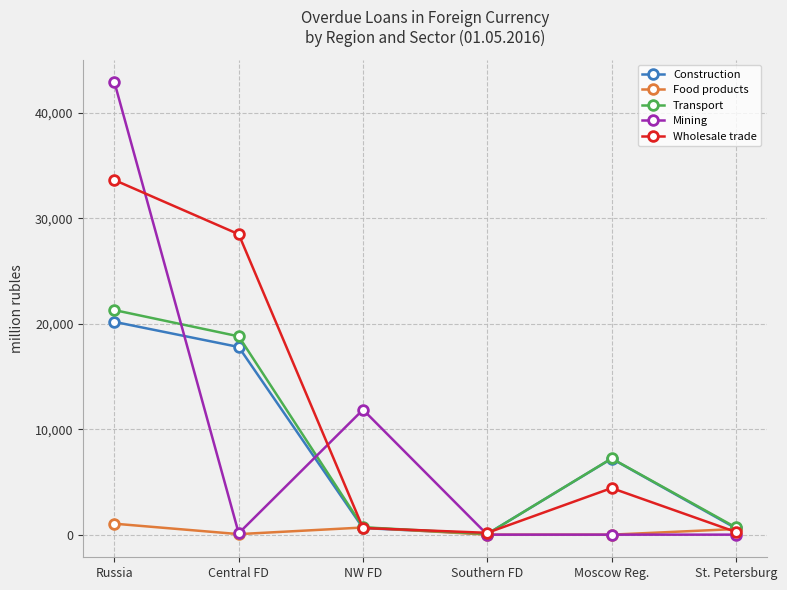

Which series has the largest range (max minus min)?

Mining